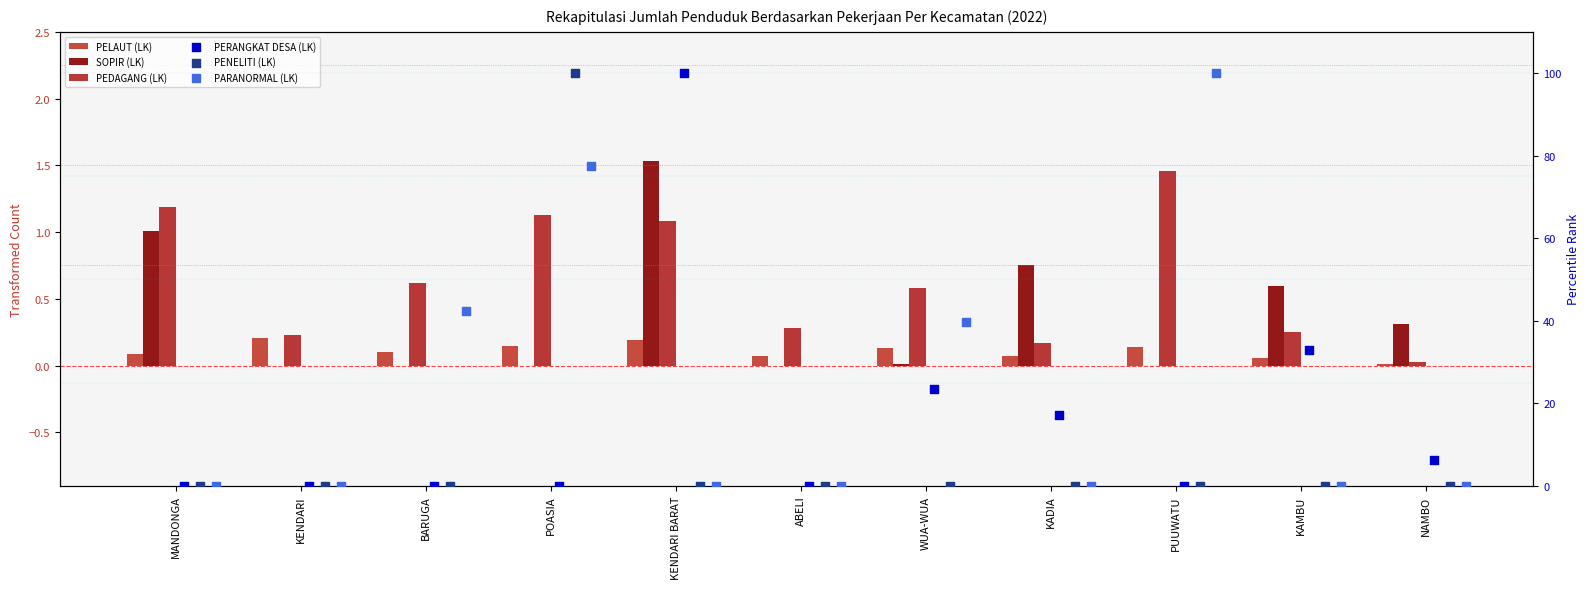

Which series has the widest spread of Y values?

PERANGKAT DESA (LK)